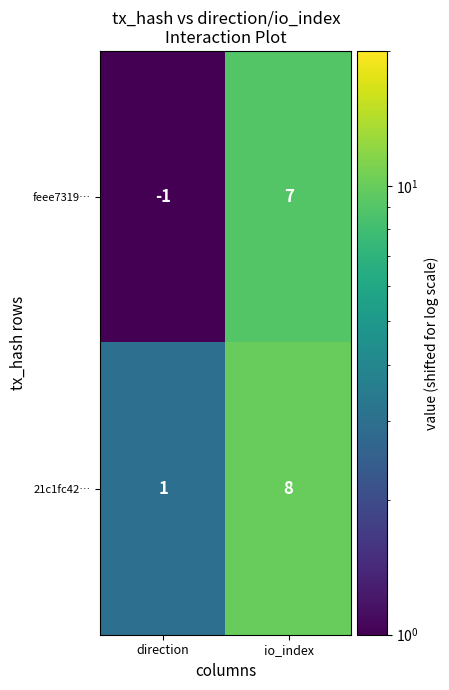

Rank the series at io_index from lowest to highest value.

feee7319…, 21c1fc42…